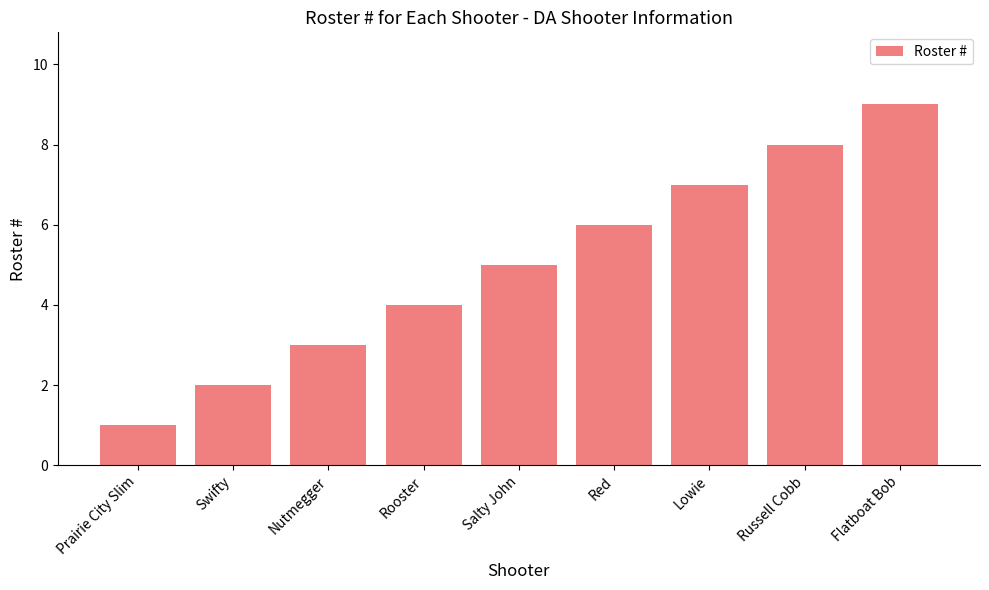

What is the approximate value at Salty John?

5